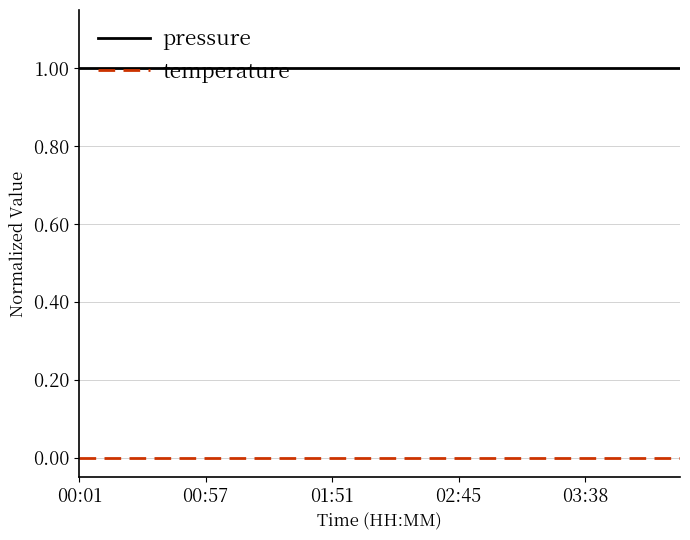

Rank the series by their maximum value, from lowest to highest.

temperature, pressure